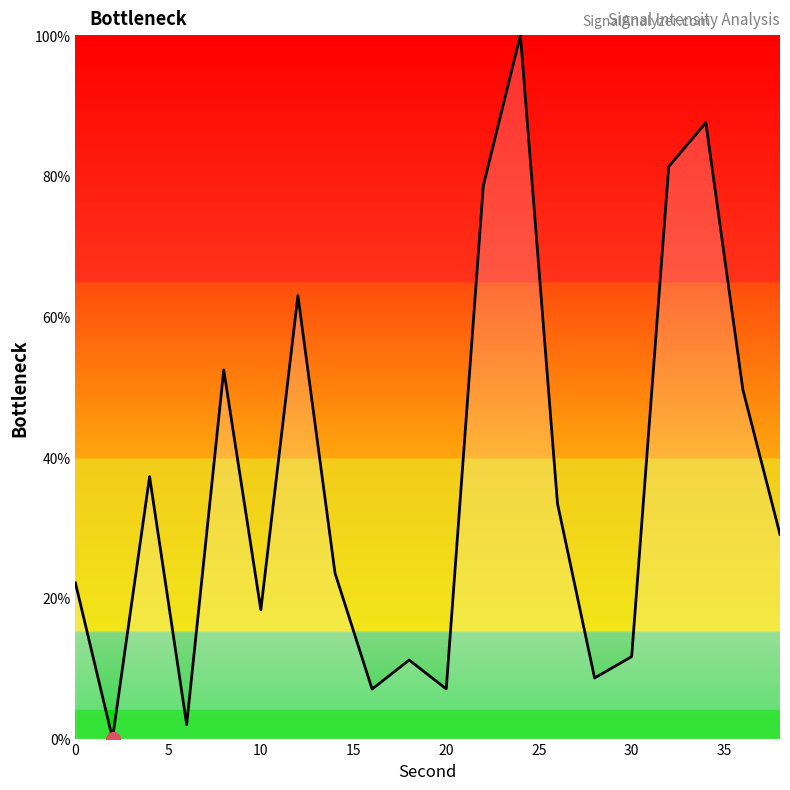

What is the average value?

36.2